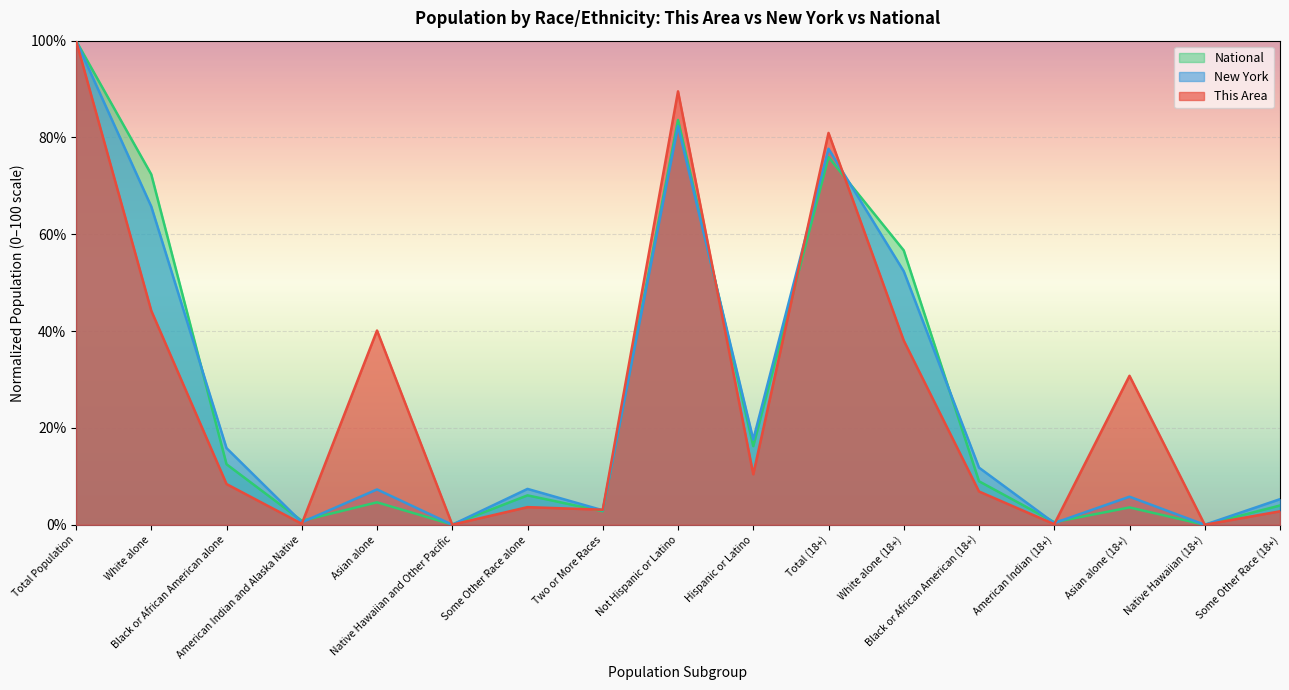

How many distinct data groups are displayed?

3